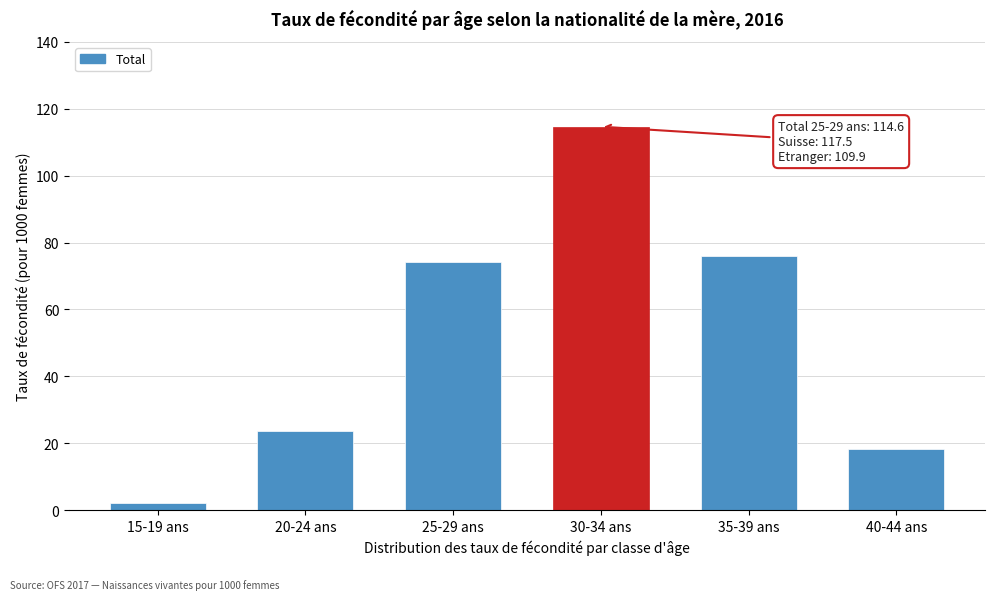

Reading left to right, extract all data points from this chart.

15-19 ans=2.1	20-24 ans=23.6	25-29 ans=74.0	30-34 ans=114.6	35-39 ans=76.0	40-44 ans=18.4